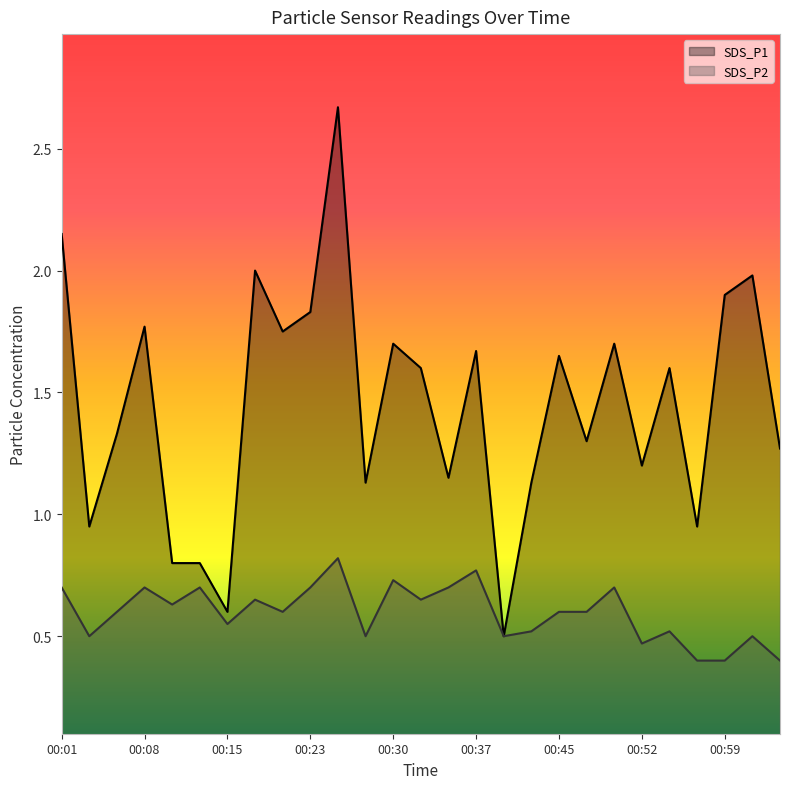

What is the maximum value for SDS_P1?

2.7